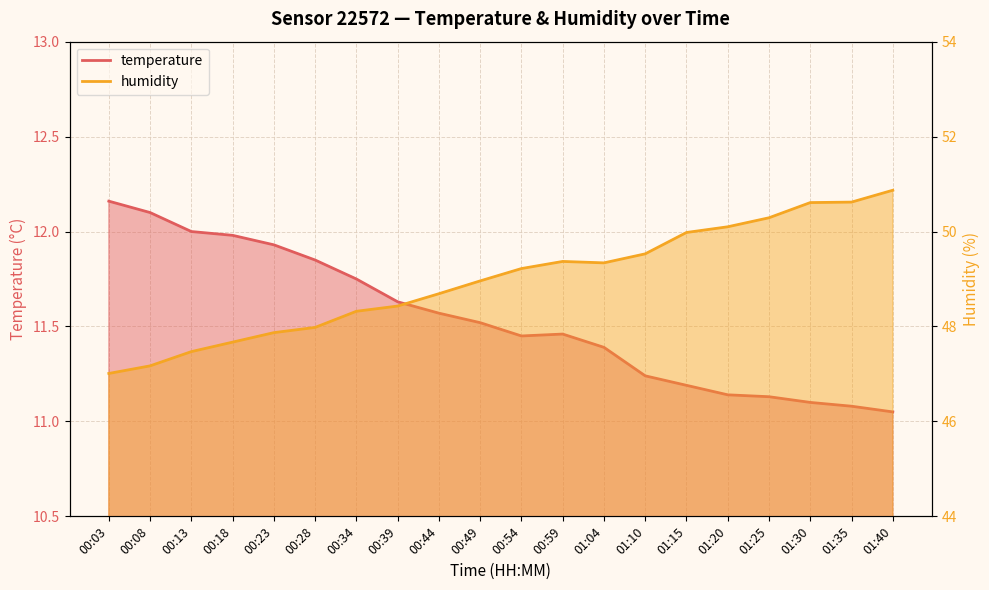

Between 00:08 and 01:35, which series saw the biggest shift?

humidity